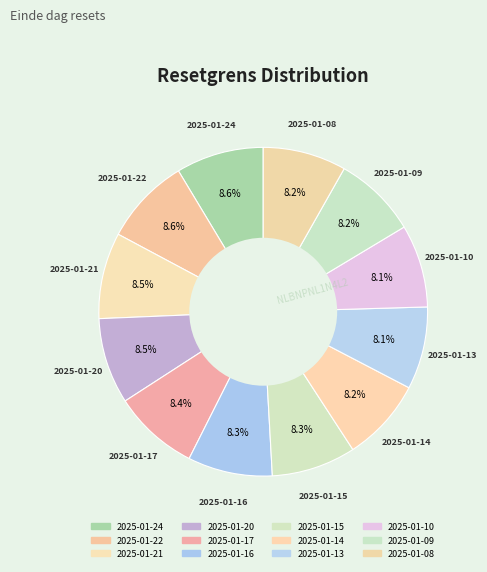

Which slice is the smallest?

2025-01-13